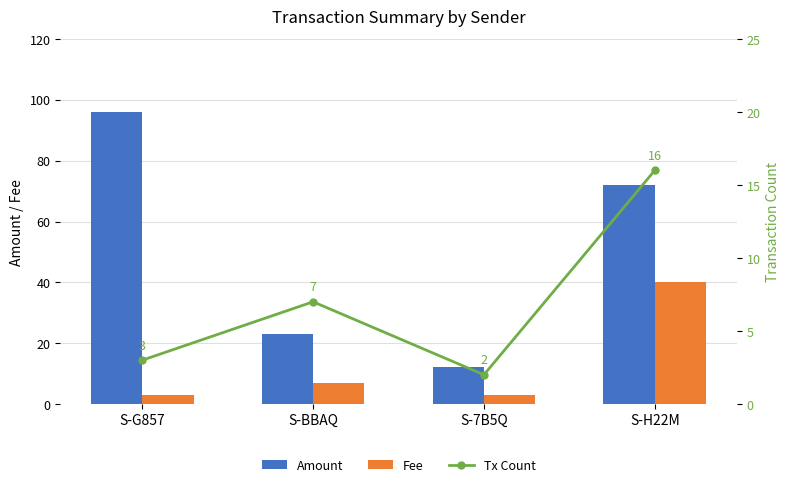

What is the maximum value shown in the chart?

96